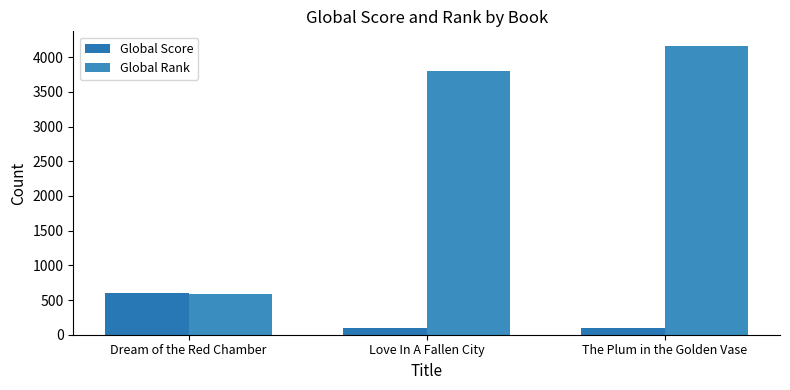

Are the bars horizontal?

No